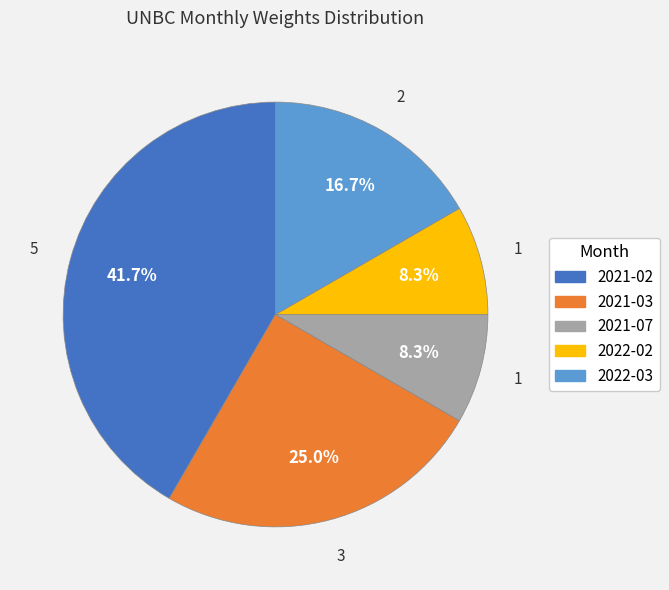

Which slice is the largest?

2021-02